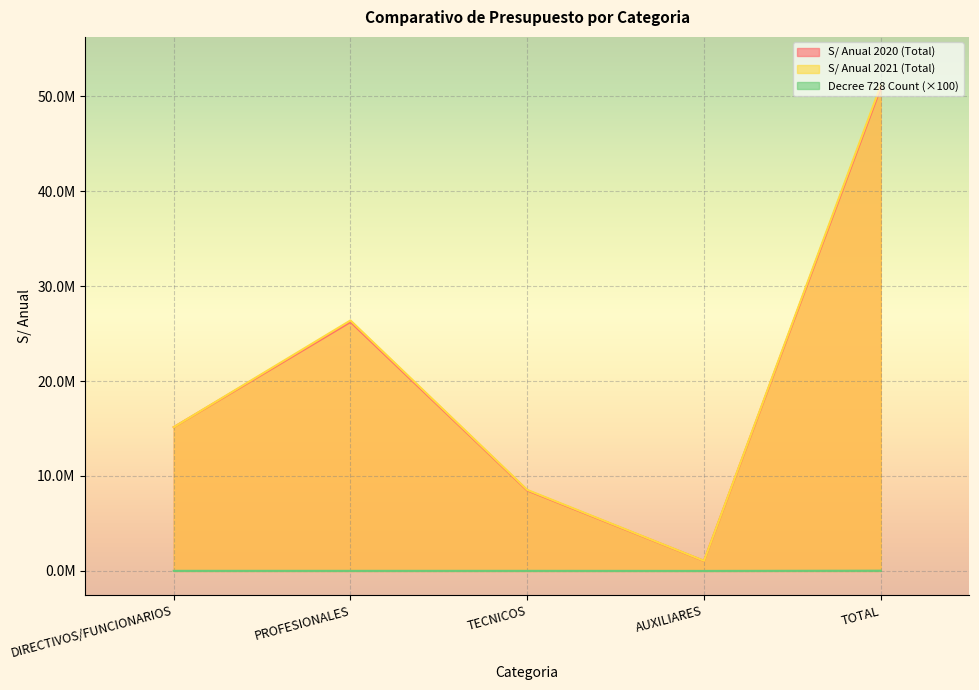

Which category has the lowest value across all series?

AUXILIARES